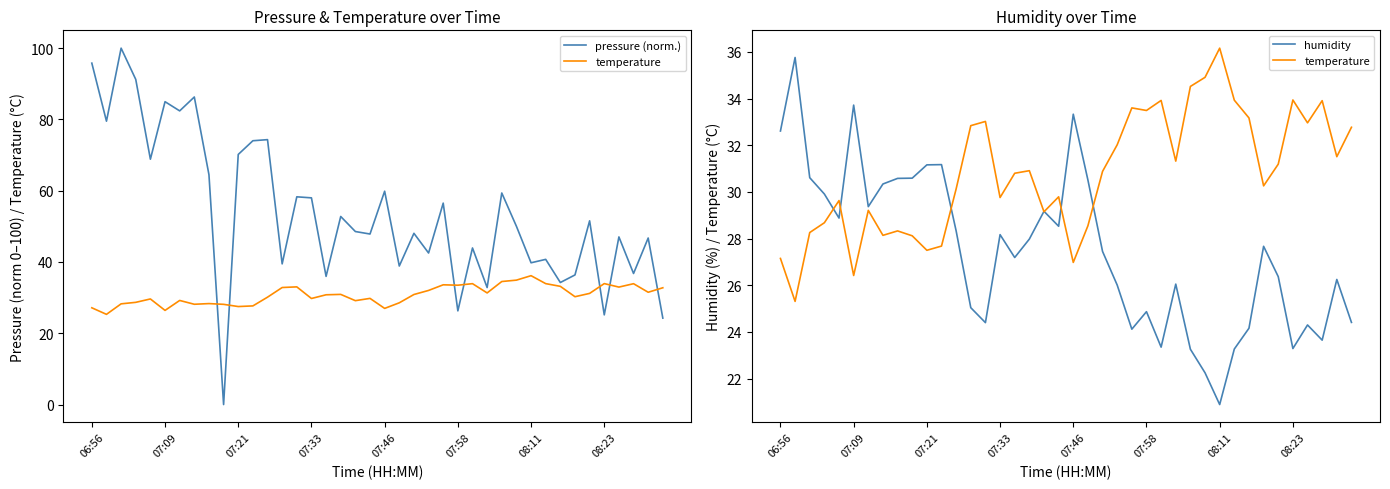

Which series has the widest spread of values?

pressure (norm.)